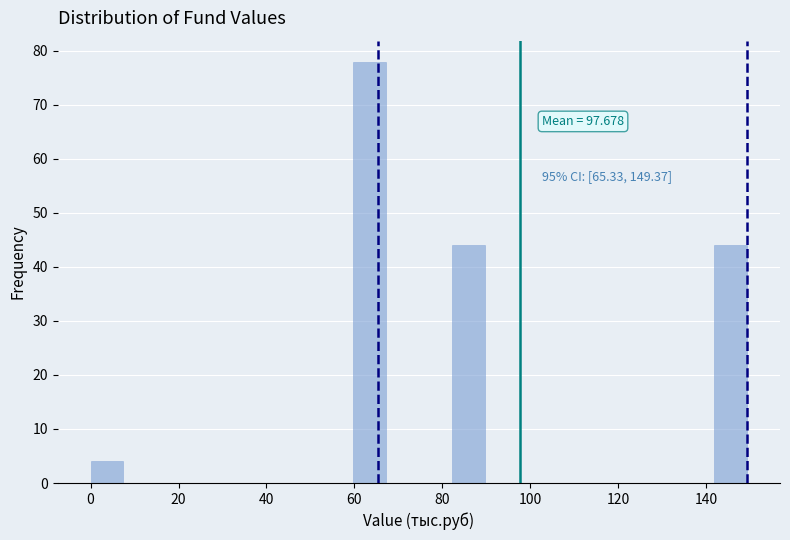

Around what value on the x-axis is the tallest bar? Give the approximate position of its centre, as read against the axis.

64